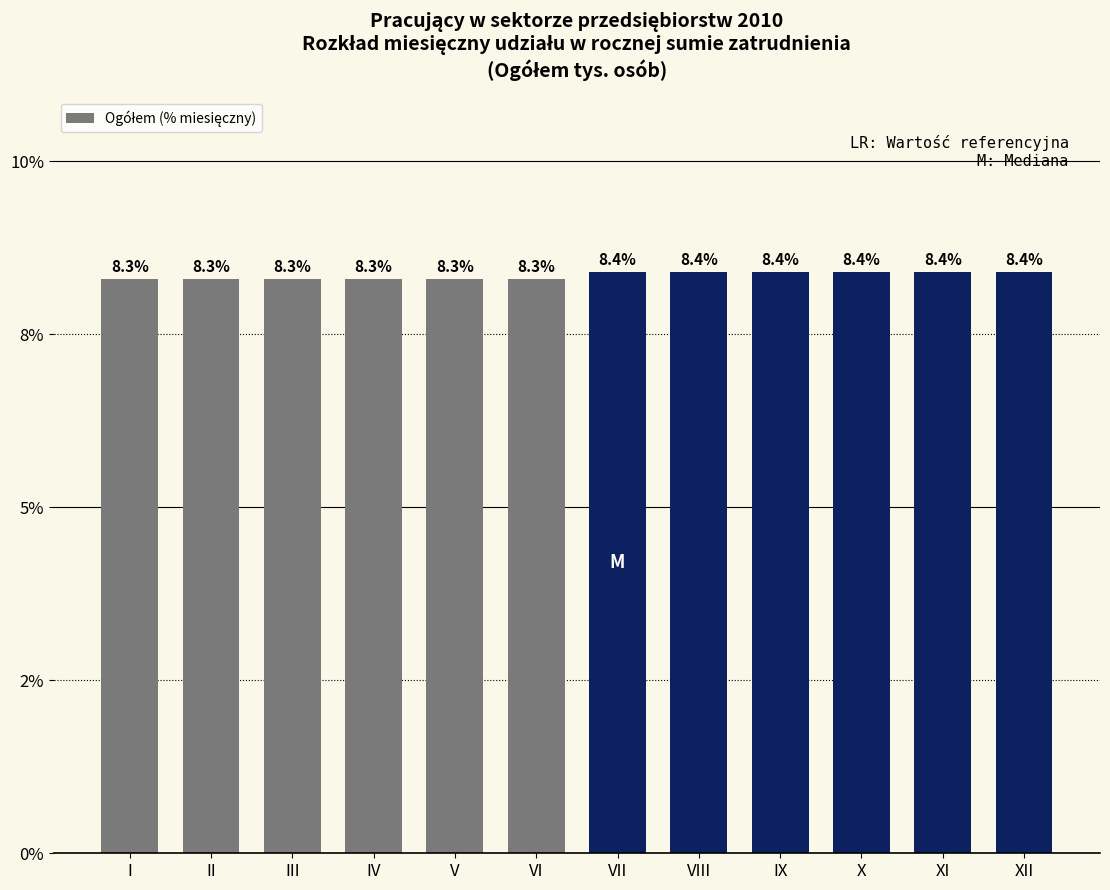

How many bars are there in total?

12